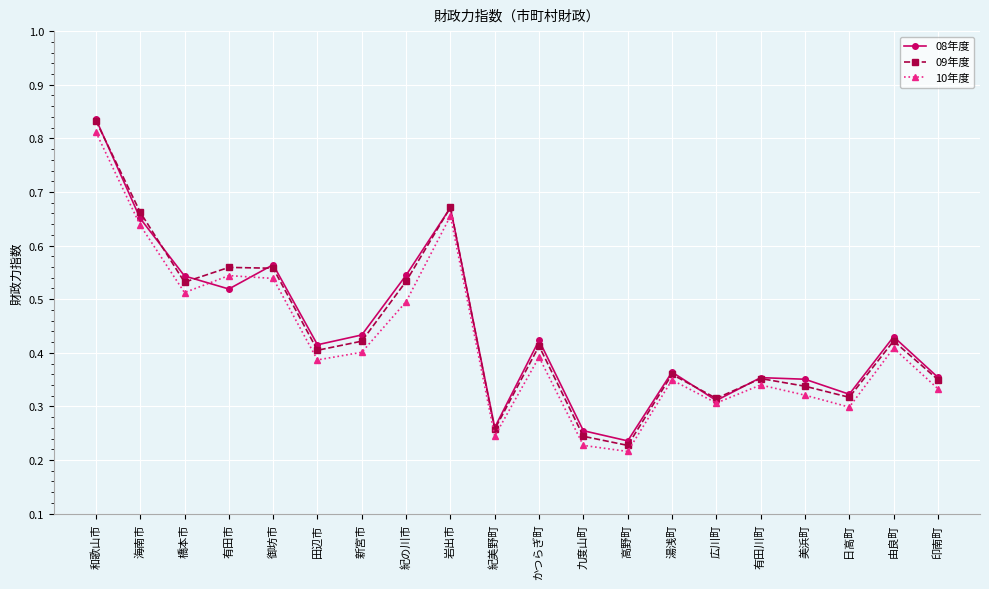

Is it true that 10年度 equals 0.4 at 高野町?

False